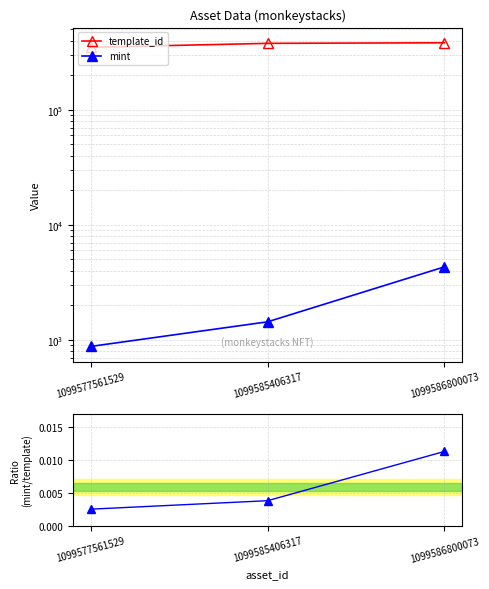

Reading right to left, list all the values displayed in this chart.

template_id: 383071.0	378797.0	349951.0
mint: 4310.0	1435.0	877.0
mint / template_id: 0.0	0.0	0.0